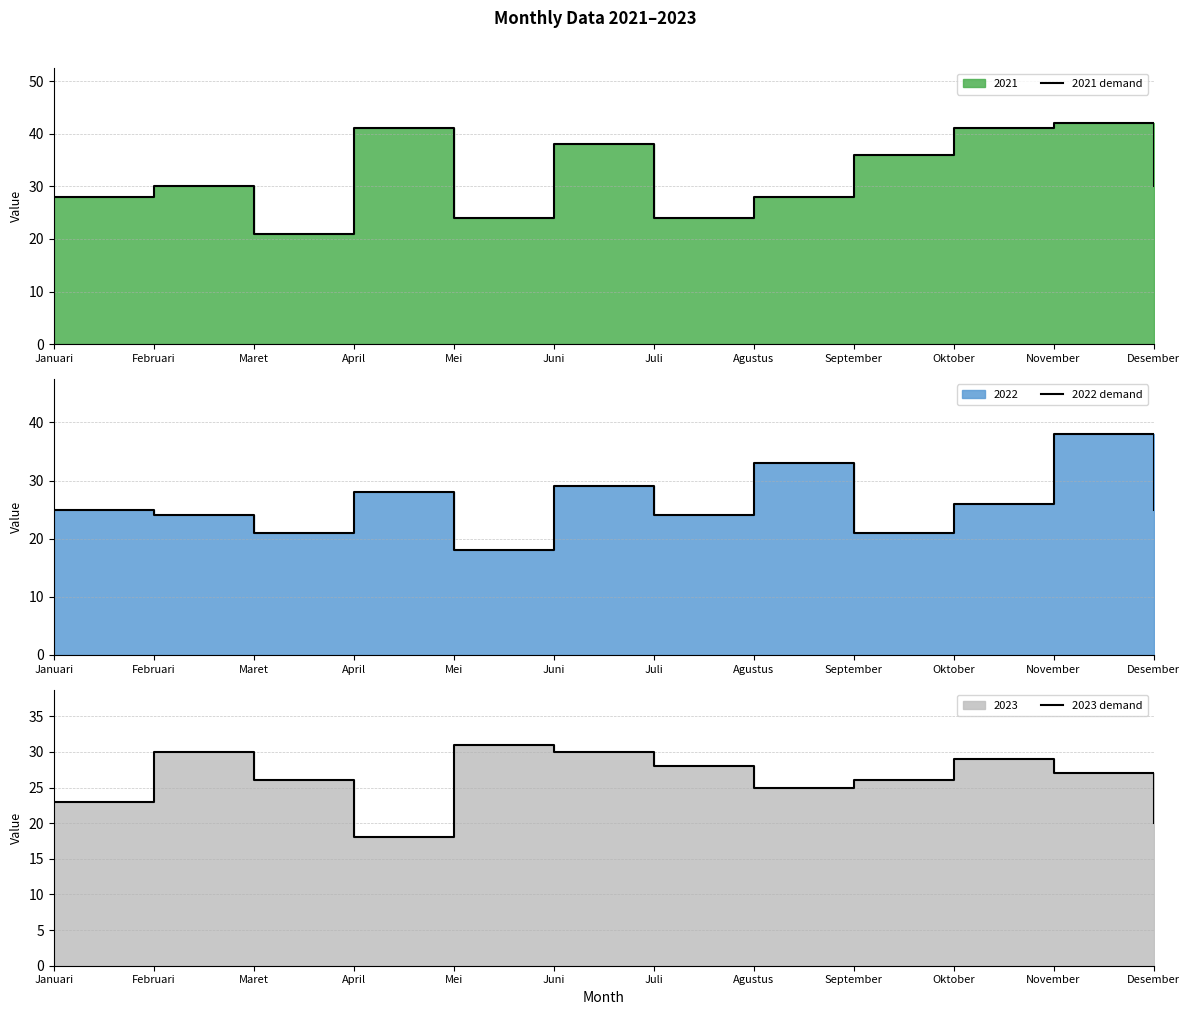

Count the number of categories in the chart.

12